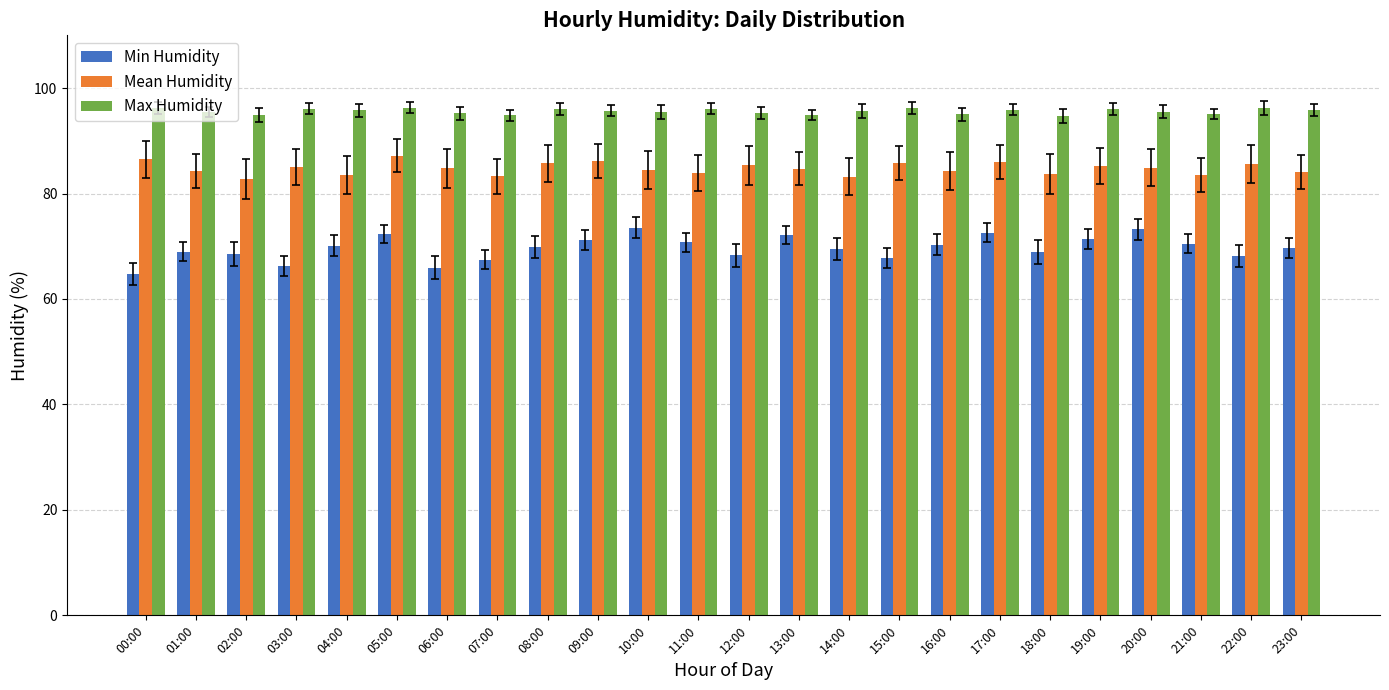

The value of Min Humidity at 06:00 is 65.9. True or false?

True